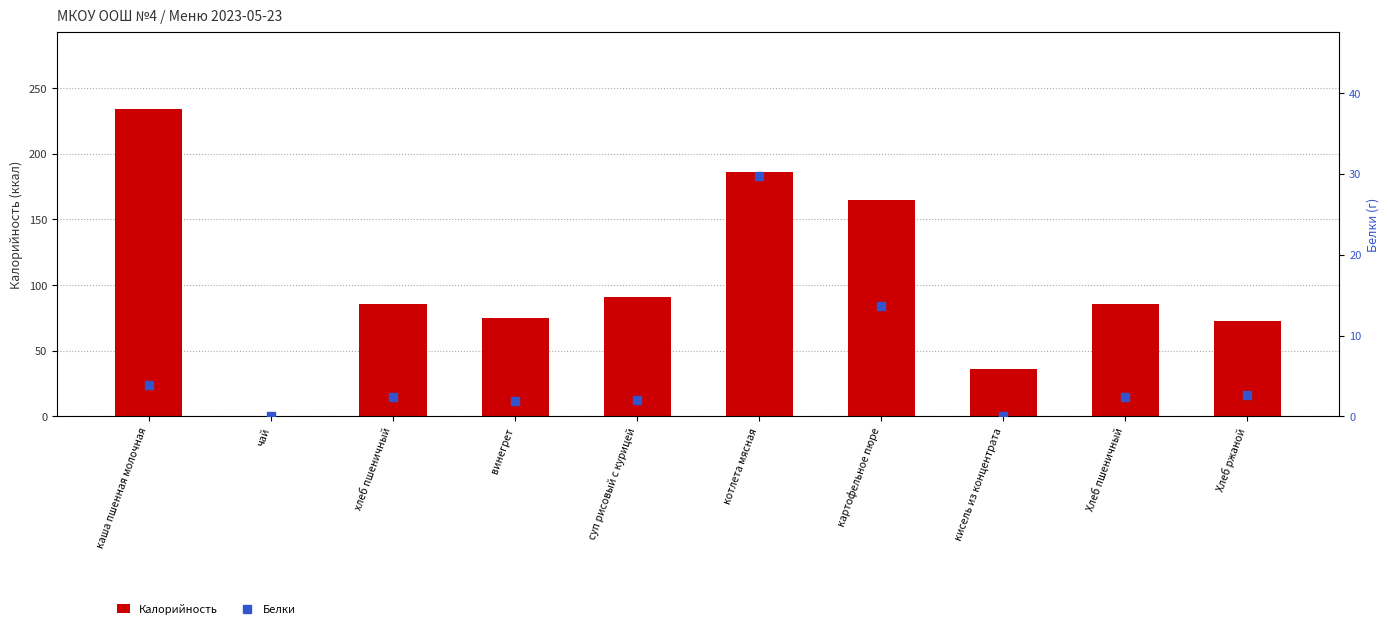

Reading left to right, list all the values displayed in this chart.

Калорийность: 234.4	0.7	85.7	75.1	90.8	186.0	164.7	36.0	85.7	72.4
Белки: 3.9	0.1	2.4	1.9	2.0	29.8	13.7	0.0	2.4	2.6